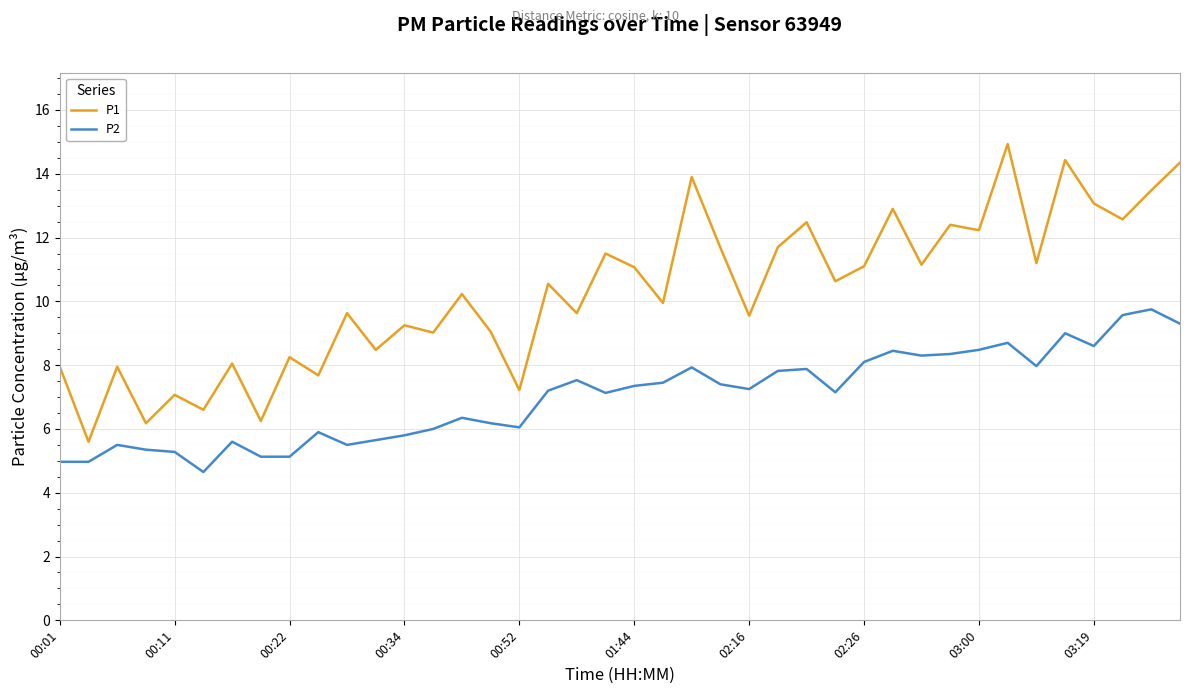

What is the difference between the maximum and minimum values in the P2 series?

5.1